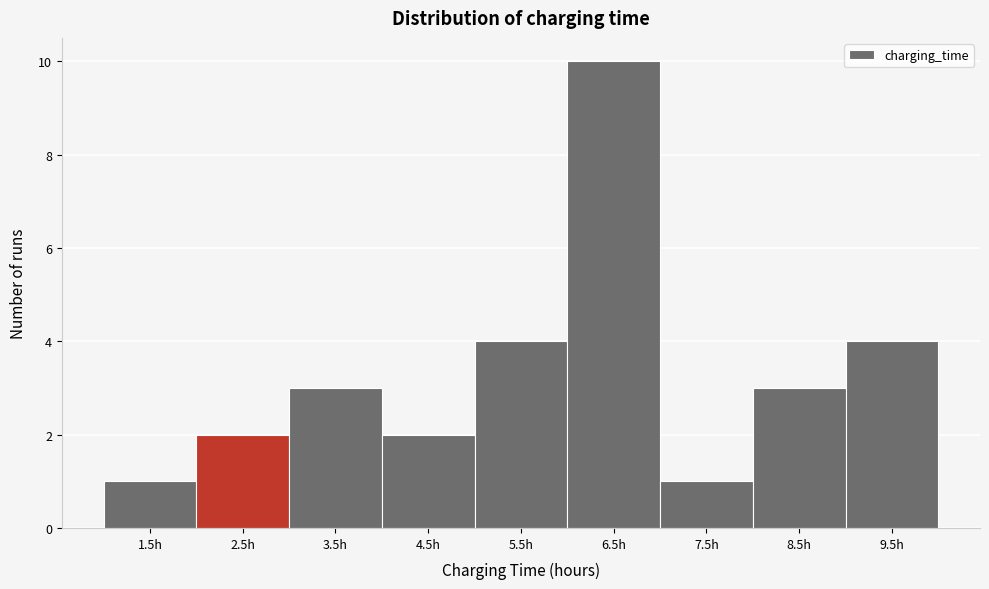

Reading left to right, what are all the values shown in this chart?

1.5h=1	2.5h=2	3.5h=3	4.5h=2	5.5h=4	6.5h=10	7.5h=1	8.5h=3	9.5h=4